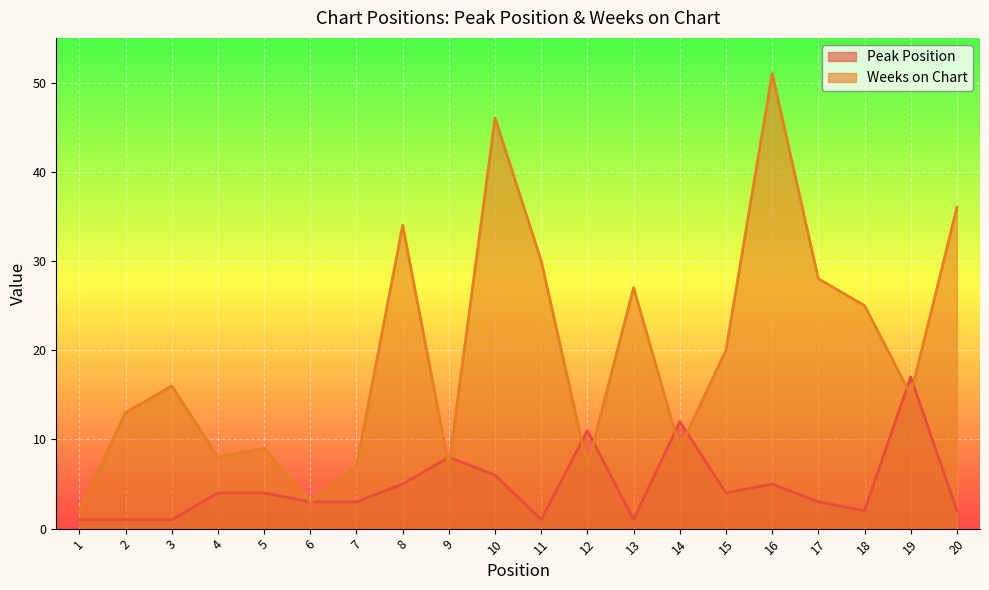

How many lines are shown in the chart?

2